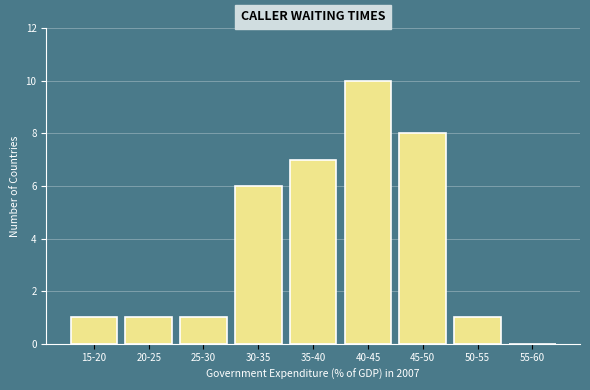

Reading left to right, list all the values displayed in this chart.

15-20=1	20-25=1	25-30=1	30-35=6	35-40=7	40-45=10	45-50=8	50-55=1	55-60=0